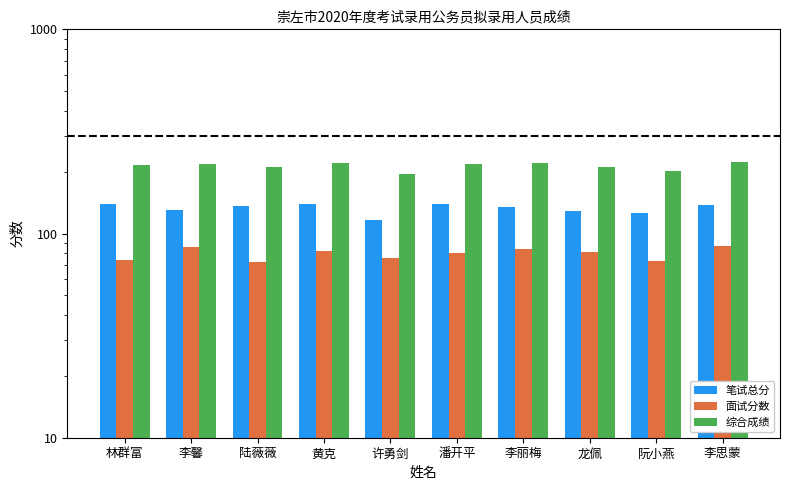

What is the difference between the maximum and minimum values in the 面试分数 series?

14.3